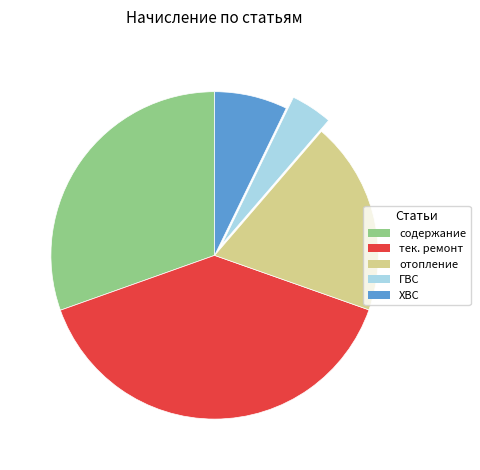

Is there a majority slice in this chart?

No